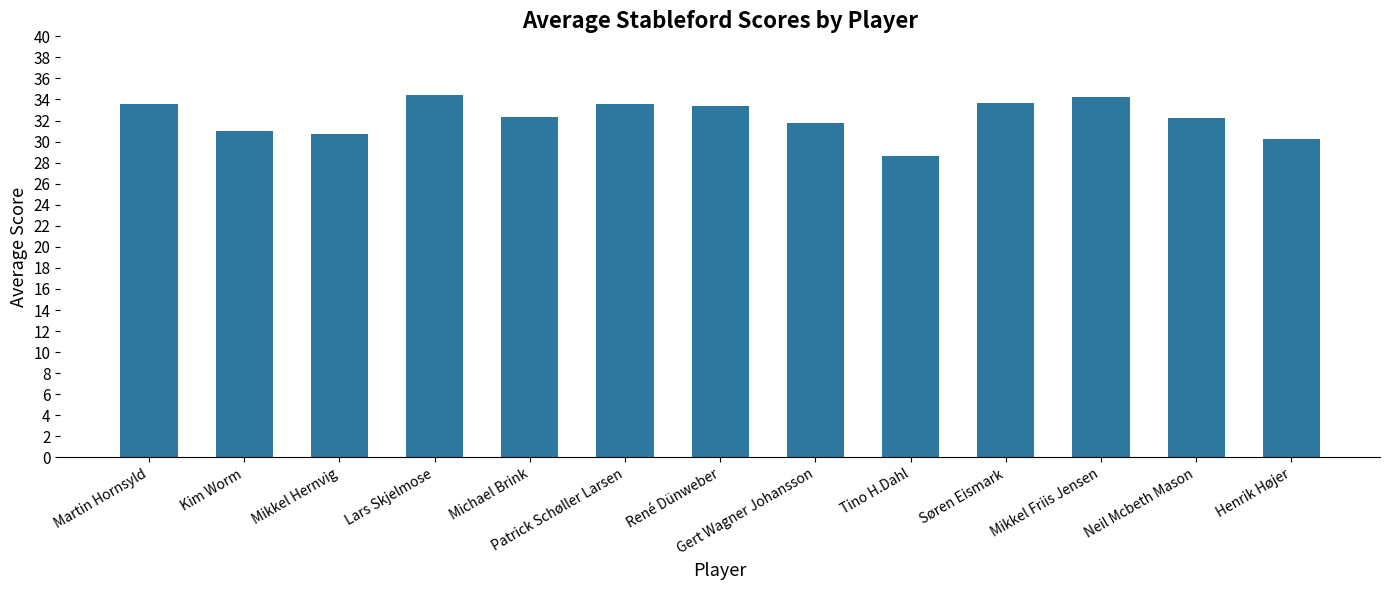

At which category does the chart reach its minimum across all series?

Tino H.Dahl